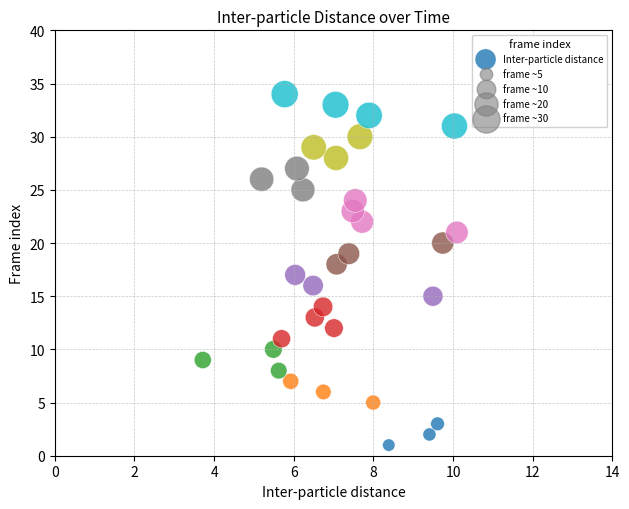

What is the range of Y values (max minus min)?

33